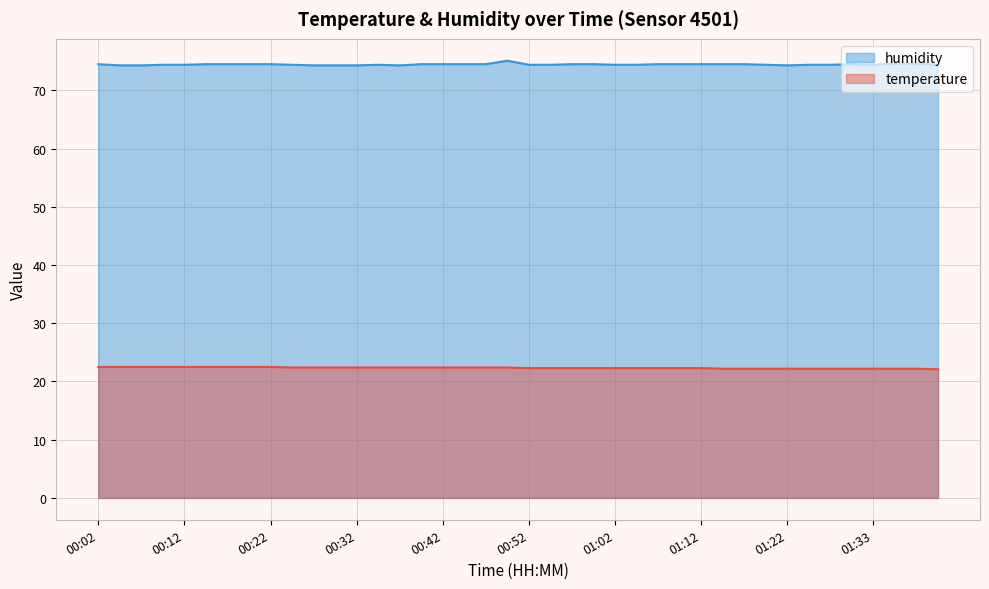

Which series has the largest total across all categories?

humidity